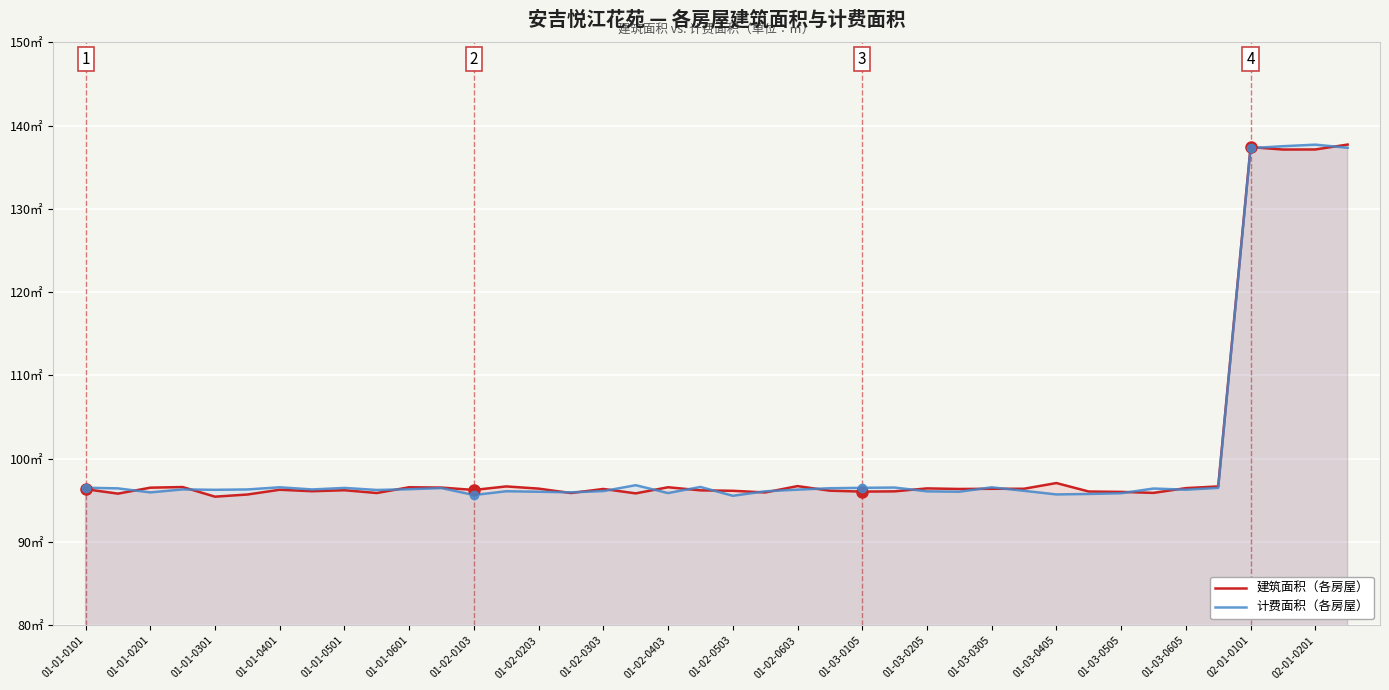

What are all the series names shown in the legend?

建筑面积（各房屋）, 计费面积（各房屋）